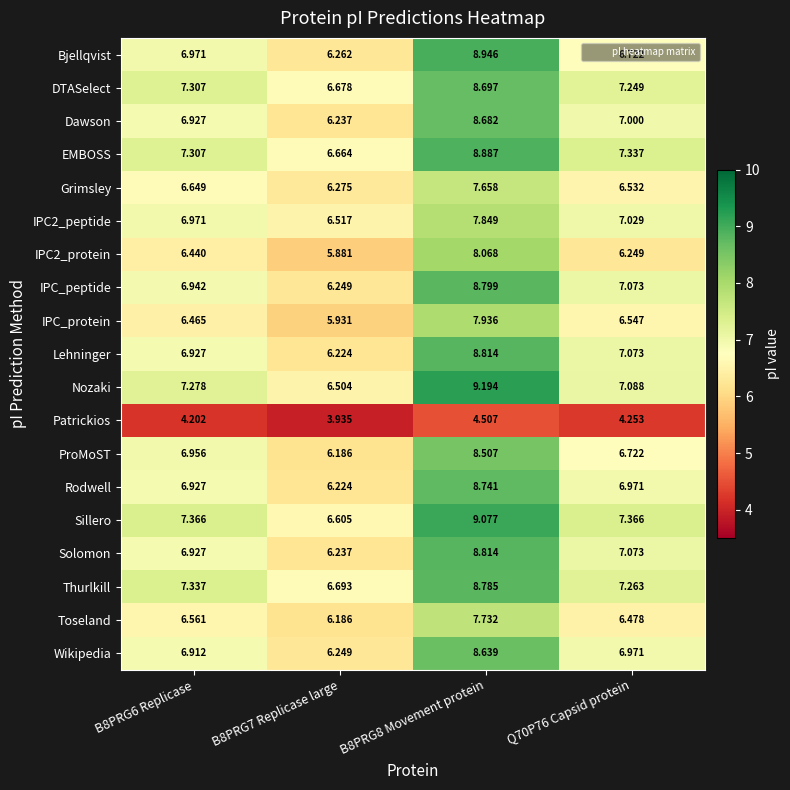

Is the value of EMBOSS at Q70P76 Capsid protein greater than the value of Sillero at B8PRG8 Movement protein?

No